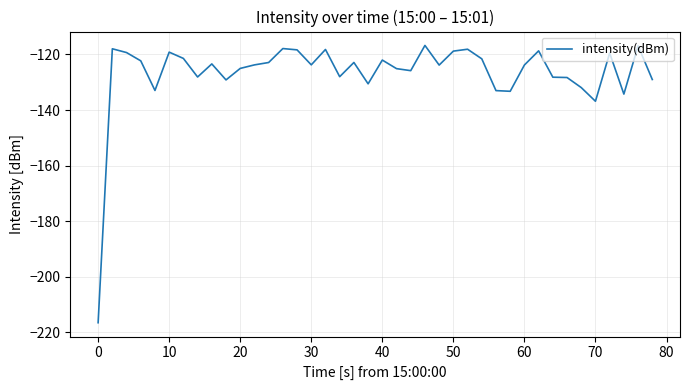

What is the greatest value displayed?

-116.7